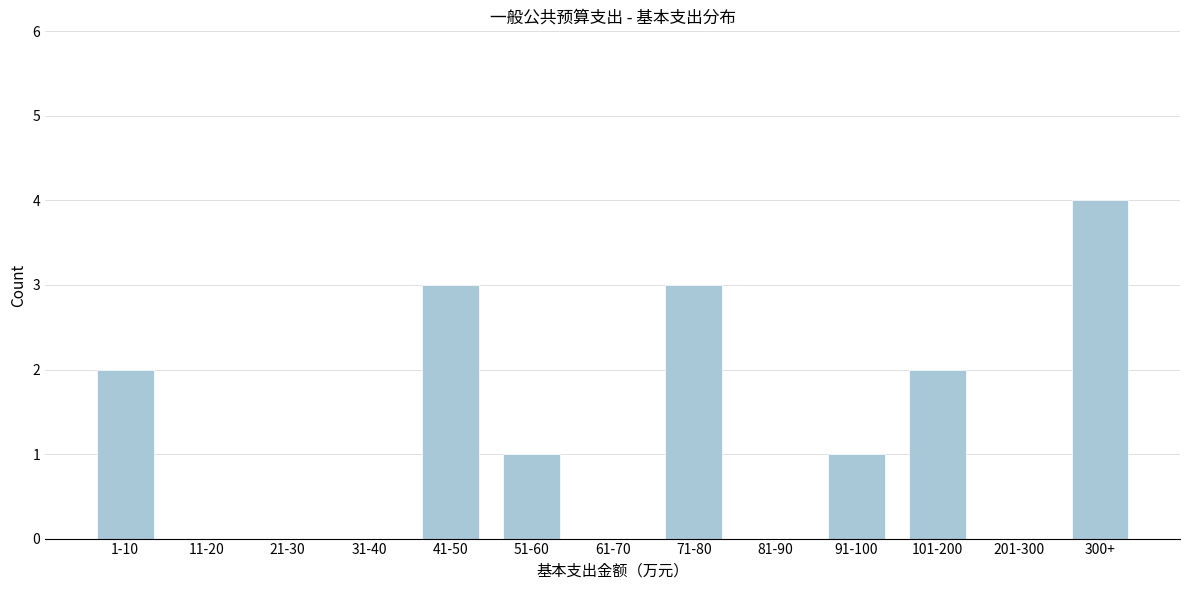

Reading right to left, list all the values displayed in this chart.

300+=4	201-300=0	101-200=2	91-100=1	81-90=0	71-80=3	61-70=0	51-60=1	41-50=3	31-40=0	21-30=0	11-20=0	1-10=2